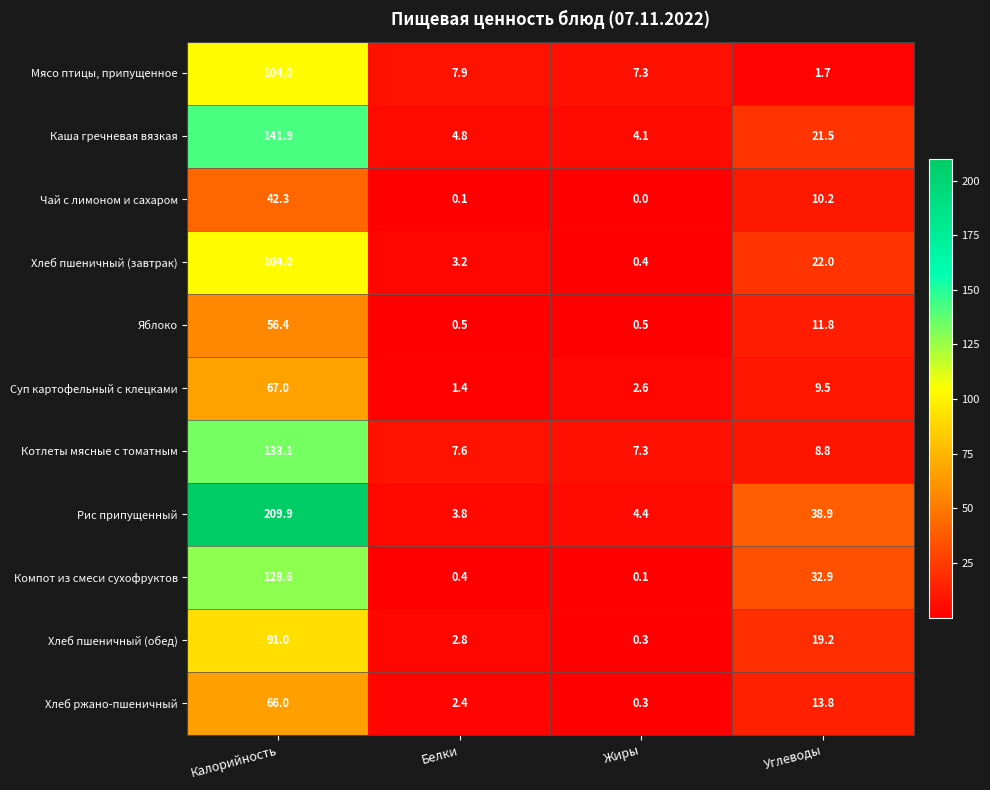

Which series has the largest total across all categories?

Рис припущенный